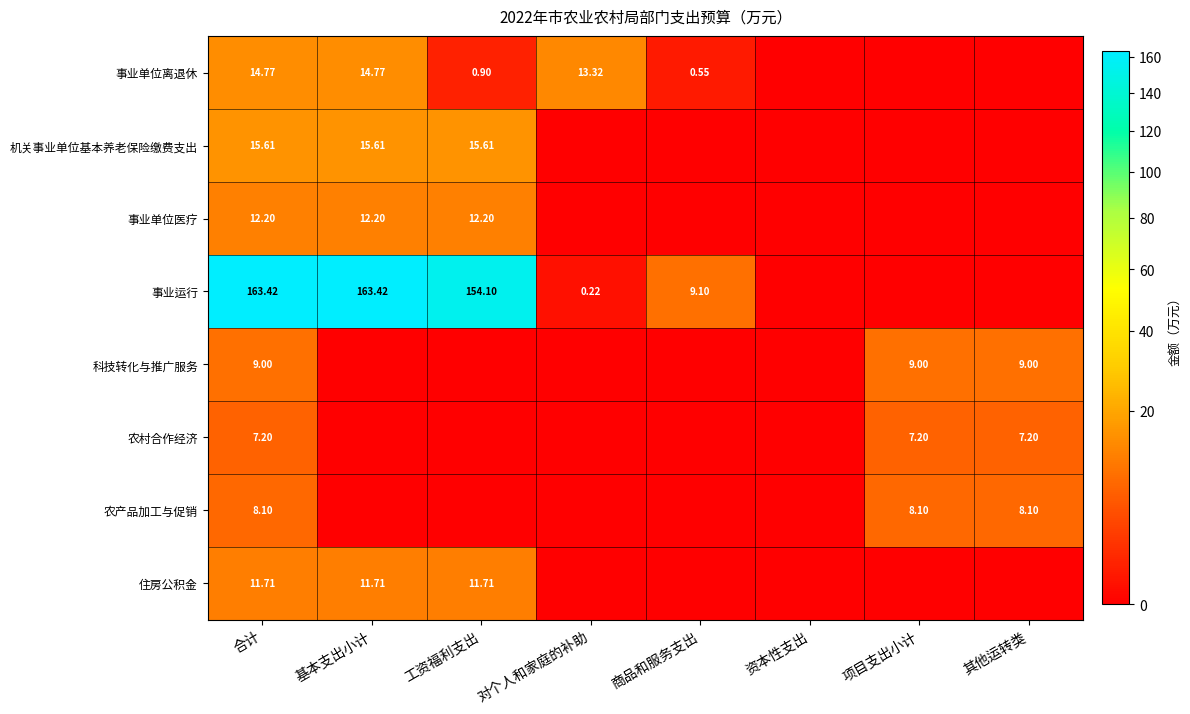

The value of 事业运行 at 项目支出小计 is 0.0. True or false?

True